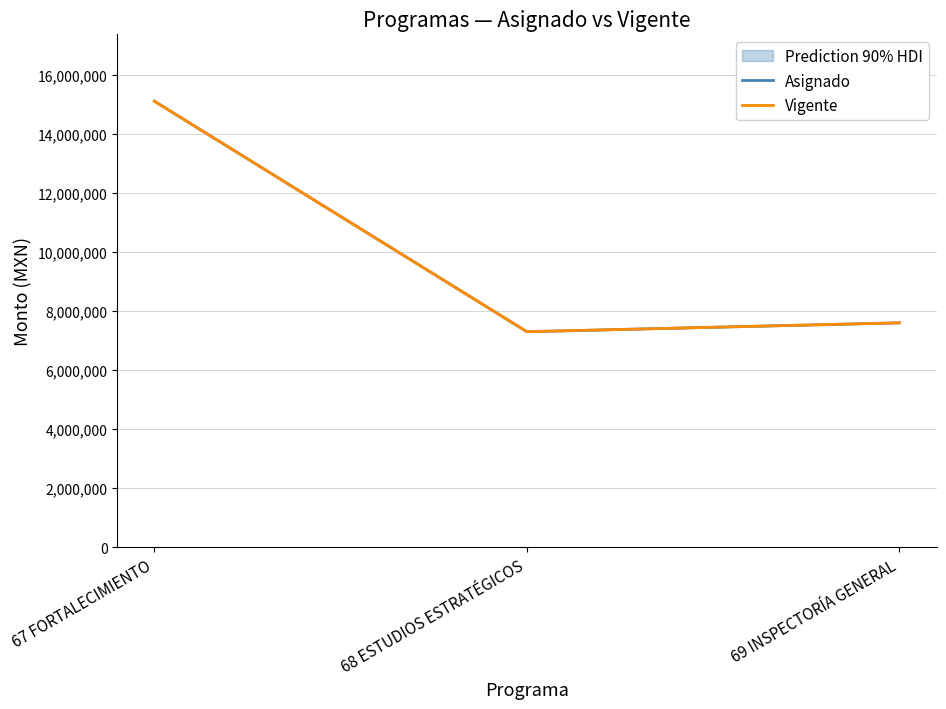

What are all the series names shown in the legend?

Asignado, Vigente